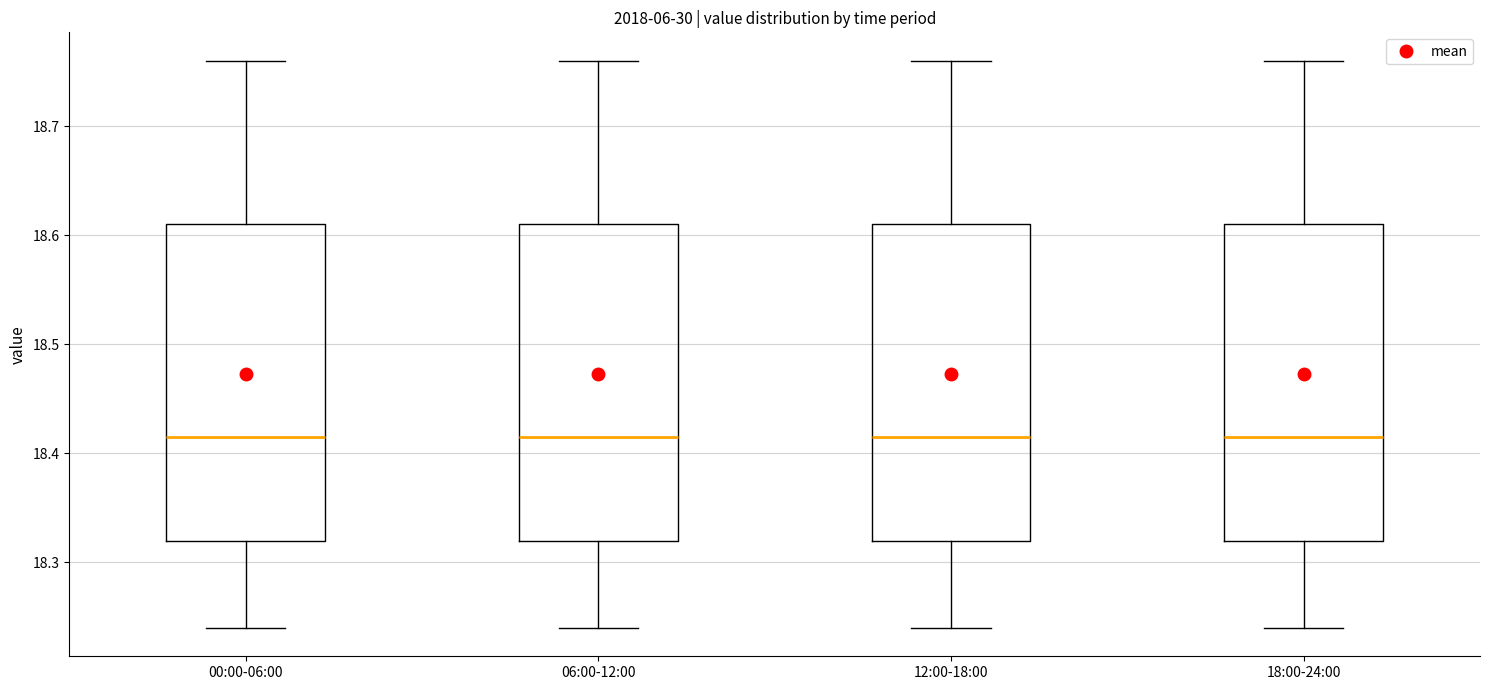

Reading left to right, transcribe this box plot: for each box, give where its median line is, the range the box spans, and where its two whiskers end, as read against the y-axis. The values are not printed on the chart, so give them approximately, as read against the axis.

00:00-06:00: median 18.42, box 18.32 to 18.61, whiskers 18.24 to 18.76
06:00-12:00: median 18.42, box 18.32 to 18.61, whiskers 18.24 to 18.76
12:00-18:00: median 18.42, box 18.32 to 18.61, whiskers 18.24 to 18.76
18:00-24:00: median 18.42, box 18.32 to 18.61, whiskers 18.24 to 18.76